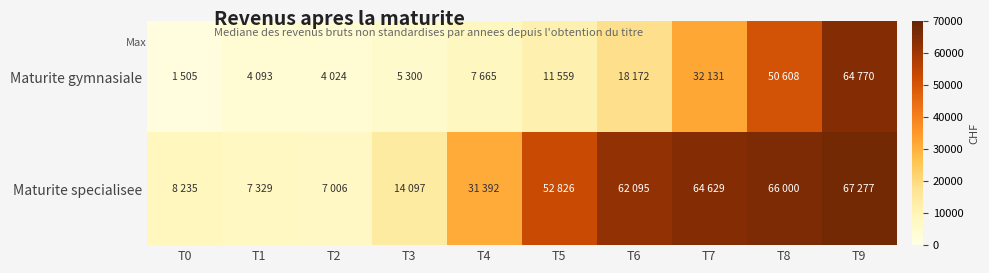

Count the number of categories in the chart.

10